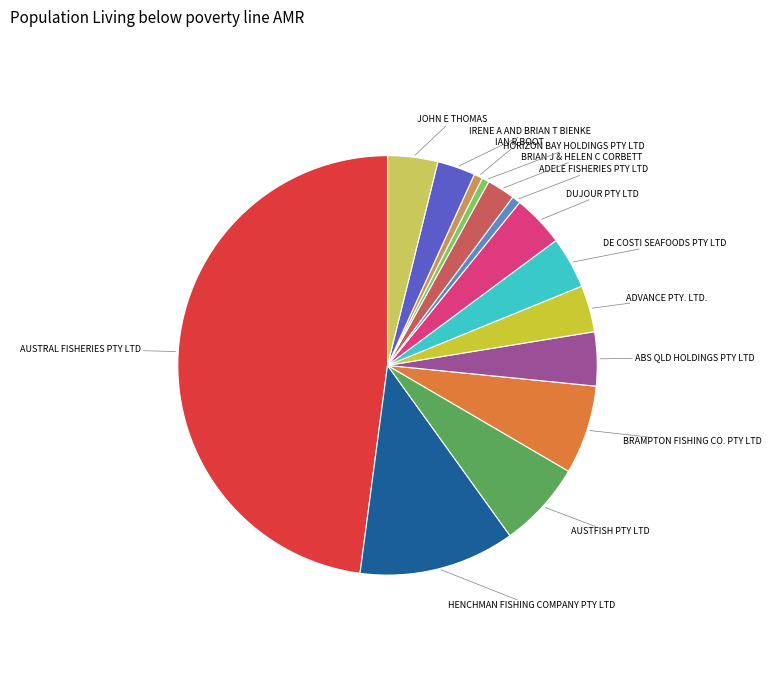

Combined, do IRENE A AND BRIAN T BIENKE and DE COSTI SEAFOODS PTY LTD account for over 50%?

No